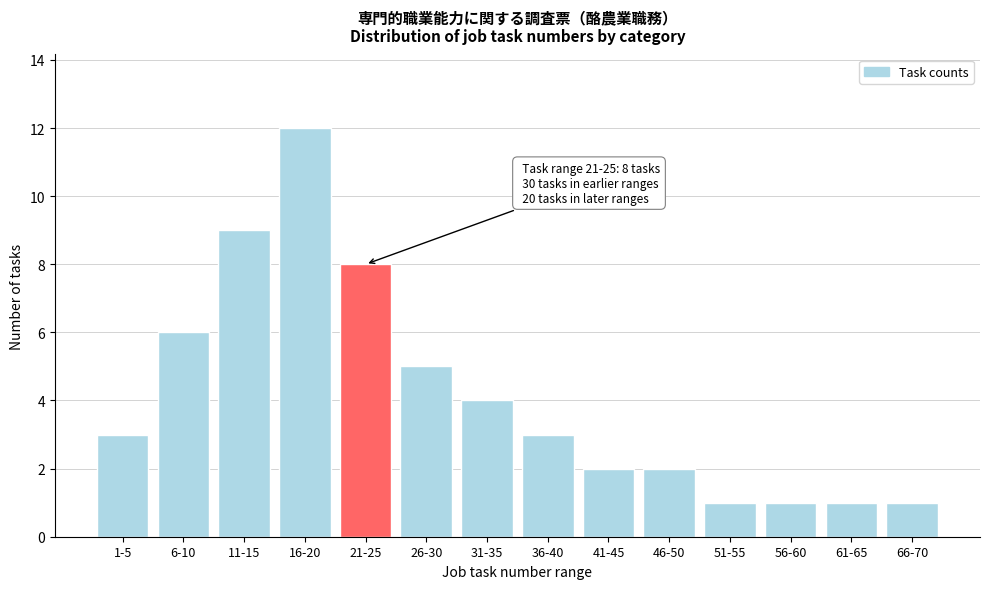

Reading right to left, transcribe all the data shown in this chart.

66-70=1	61-65=1	56-60=1	51-55=1	46-50=2	41-45=2	36-40=3	31-35=4	26-30=5	21-25=8	16-20=12	11-15=9	6-10=6	1-5=3